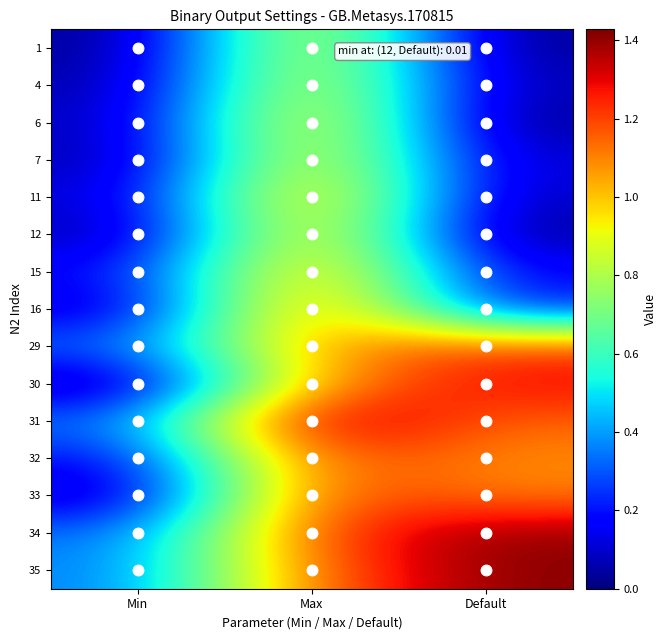

What is the total value across all series at Default?

9.3